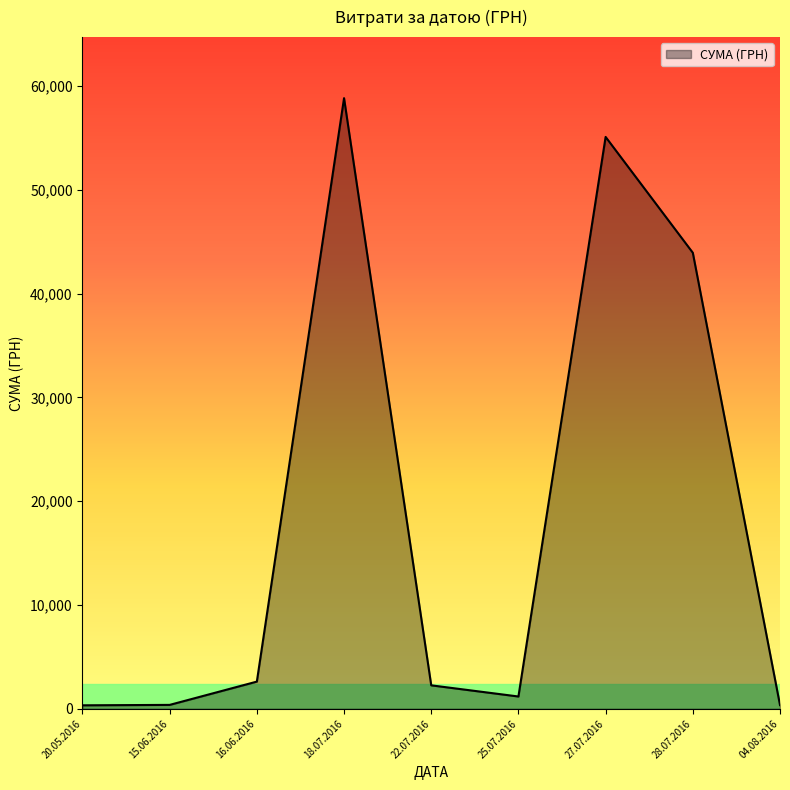

Which category has the highest value across all series?

18.07.2016